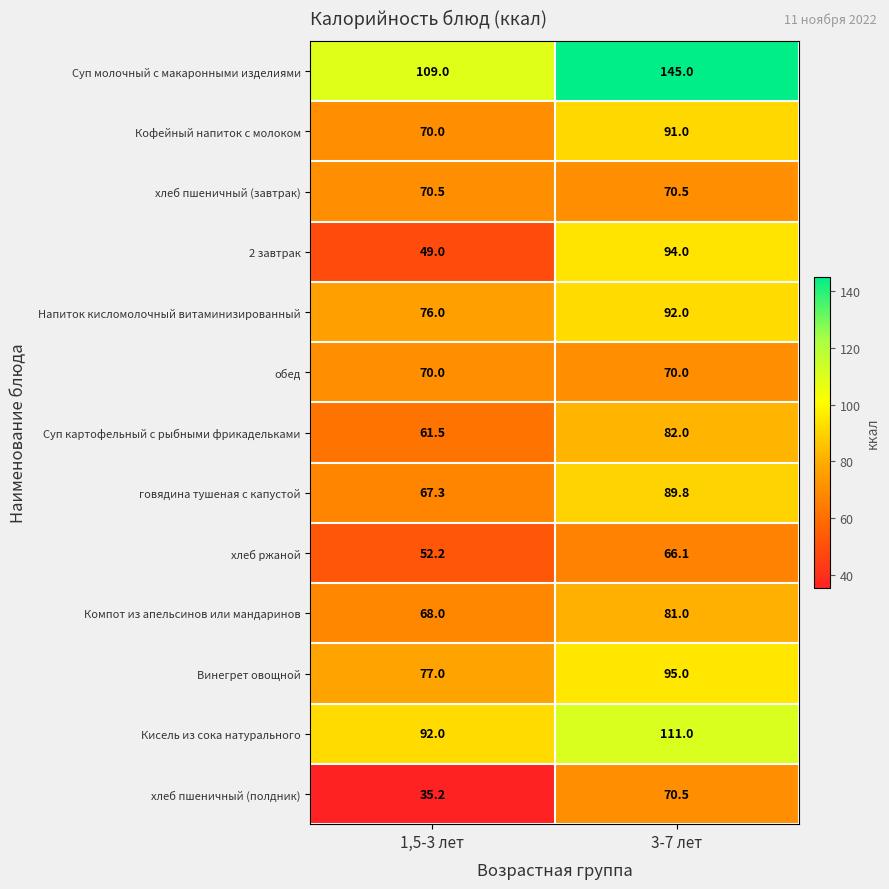

At which category is the sum across all series the highest?

3-7 лет